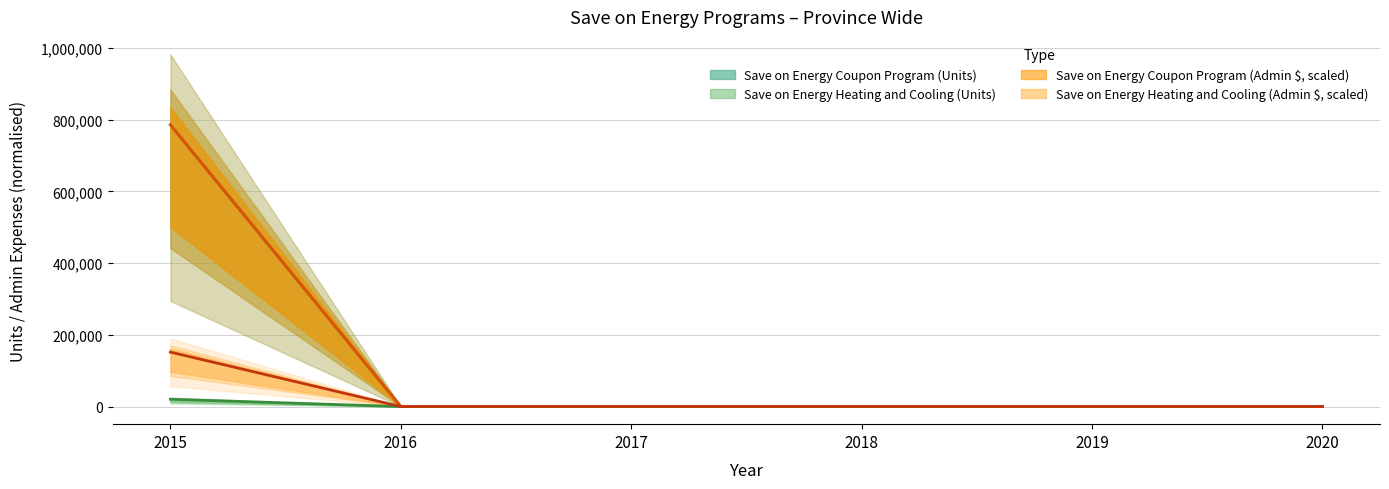

True or false: Save on Energy Coupon Program (Units) has more than 0 interior local peaks.

False